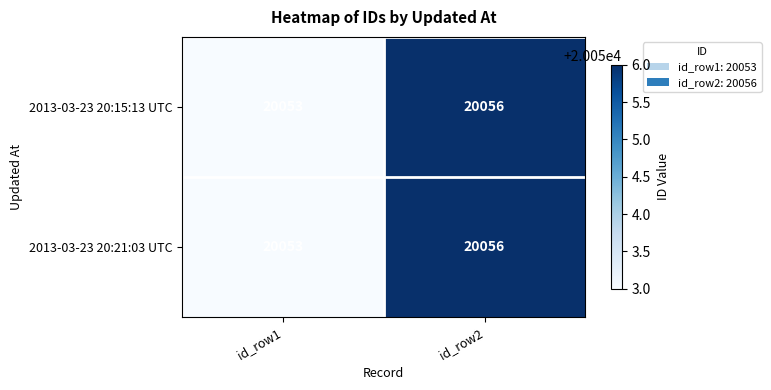

Which label corresponds to the largest value in the chart?

id_row2